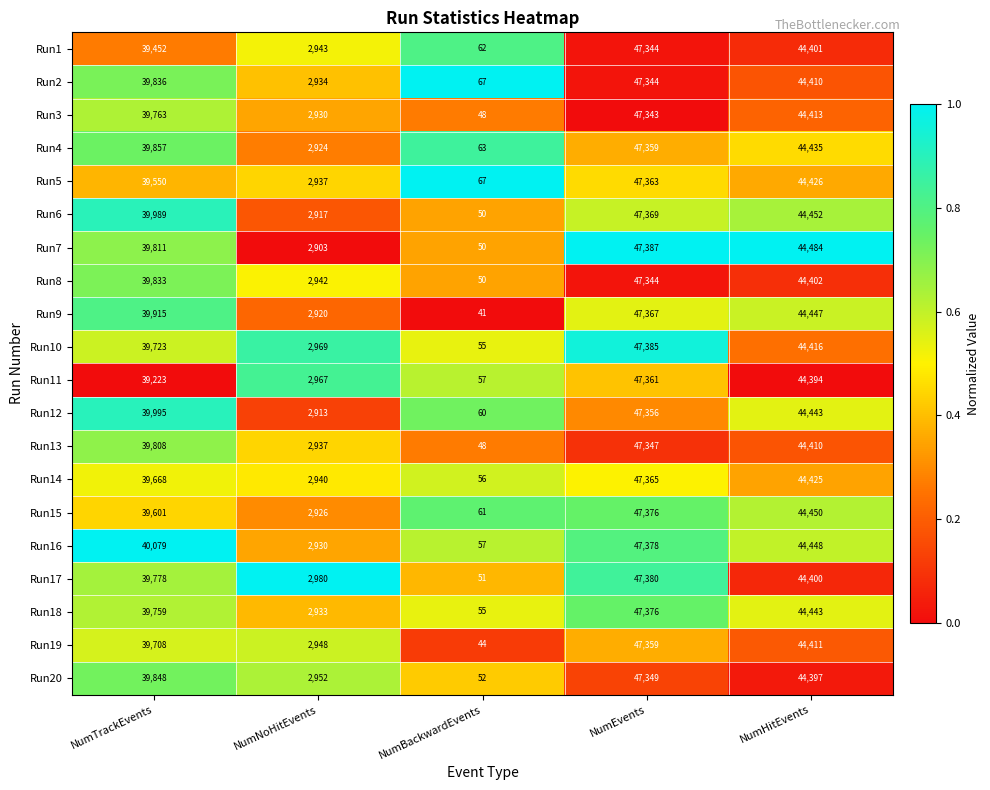

Where is Run1 nearest to the value 23703?

NumTrackEvents